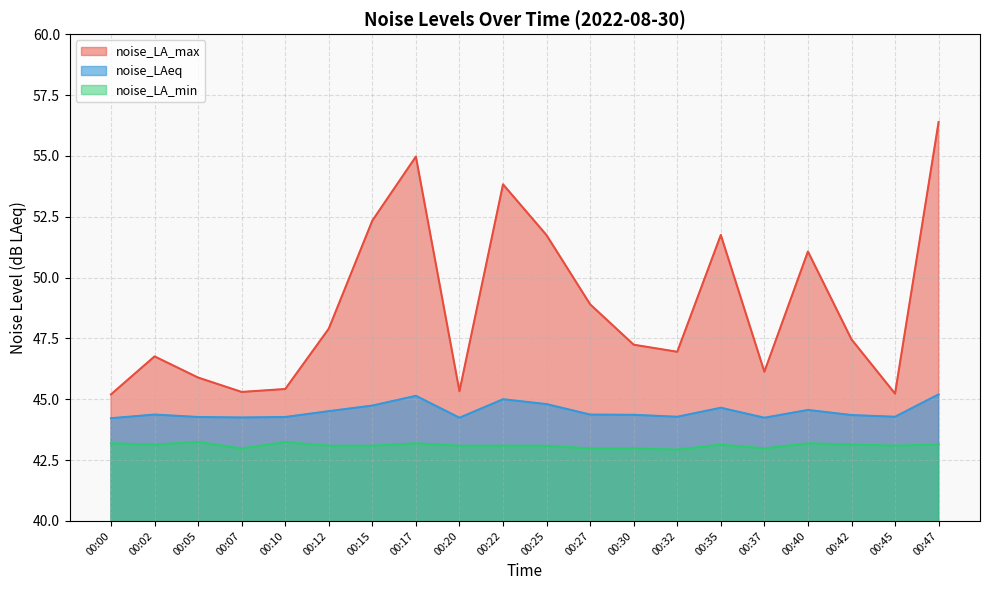

Which series has the largest range (max minus min)?

noise_LA_max